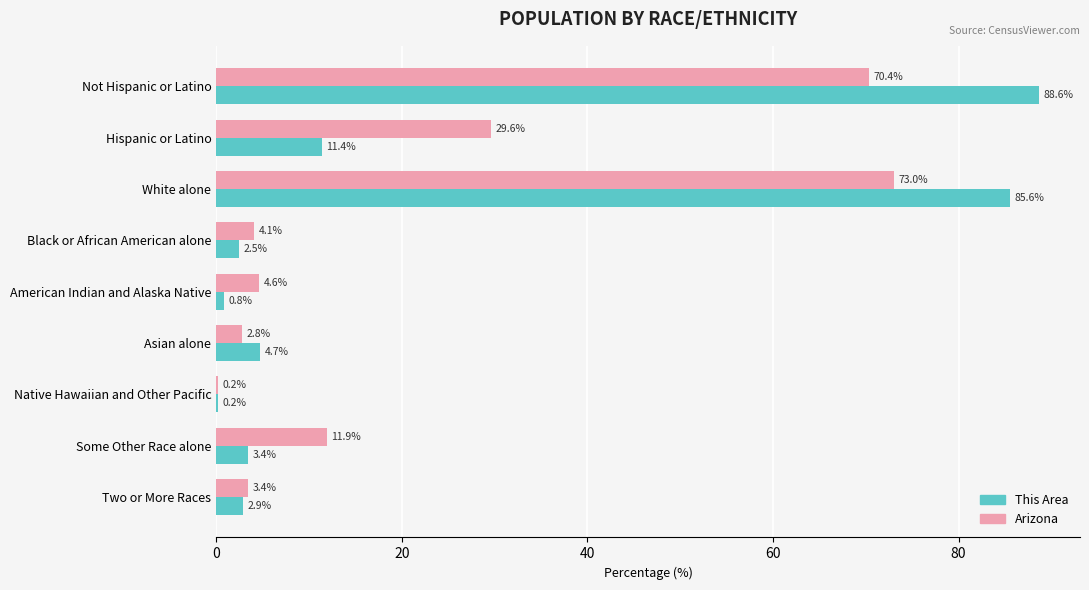

Is the value of Arizona at White alone greater than the value of This Area at Two or More Races?

Yes